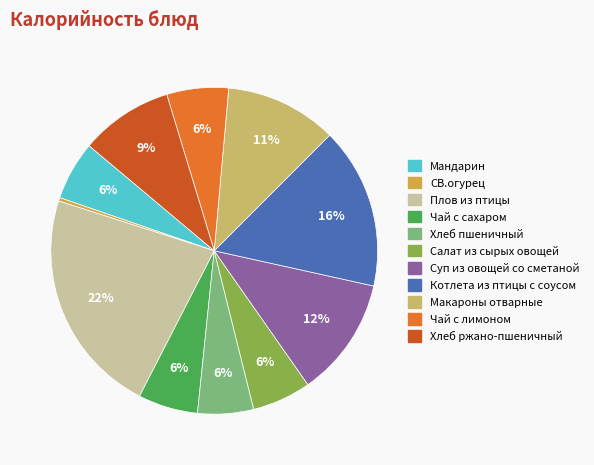

Which has a higher value, Макароны отварные or Плов из птицы?

Плов из птицы